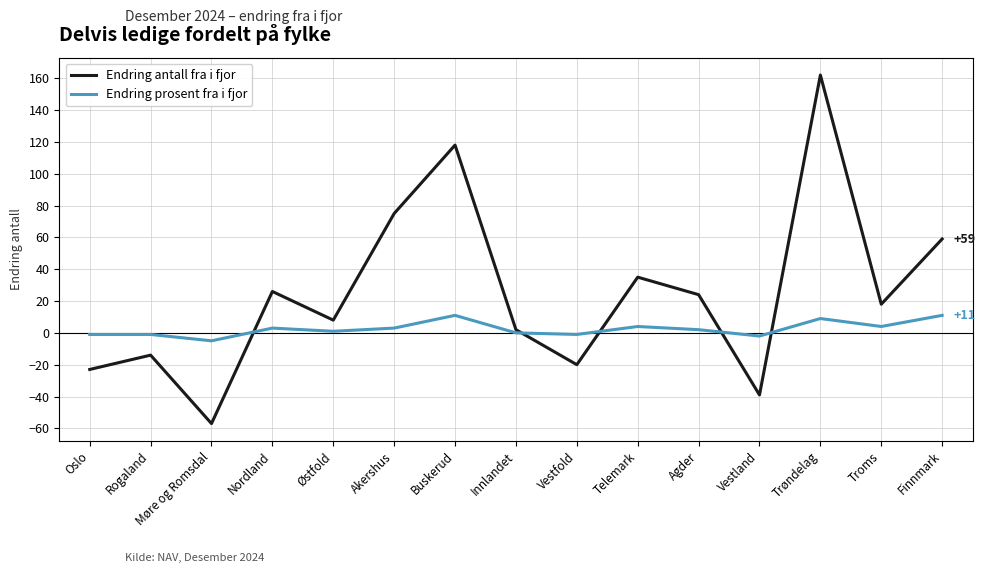

Between Møre og Romsdal and Troms, which series saw the biggest shift?

Endring antall fra i fjor